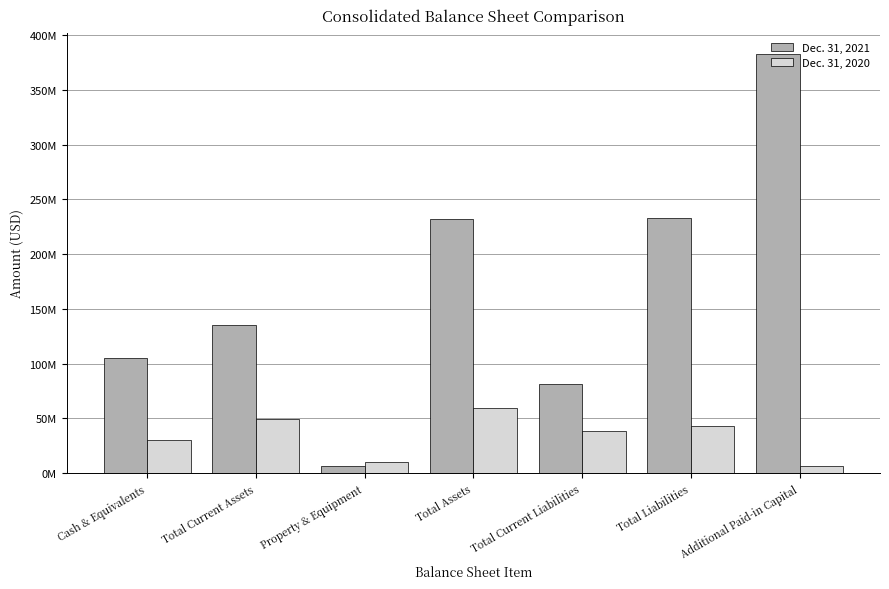

What is the greatest value displayed?

383065836